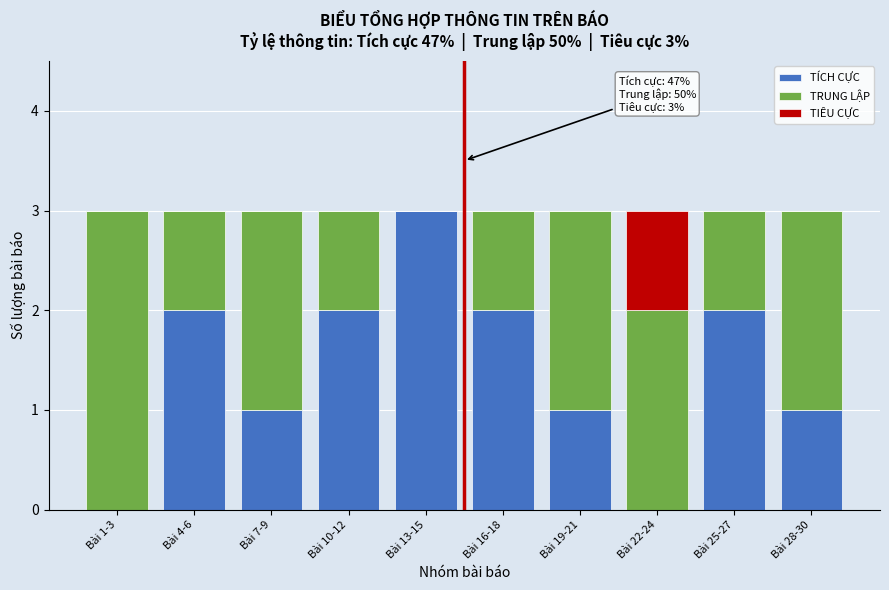

Reading left to right, what are the values for TÍCH CỰC?

Bài 1-3=0	Bài 4-6=2	Bài 7-9=1	Bài 10-12=2	Bài 13-15=3	Bài 16-18=2	Bài 19-21=1	Bài 22-24=0	Bài 25-27=2	Bài 28-30=1